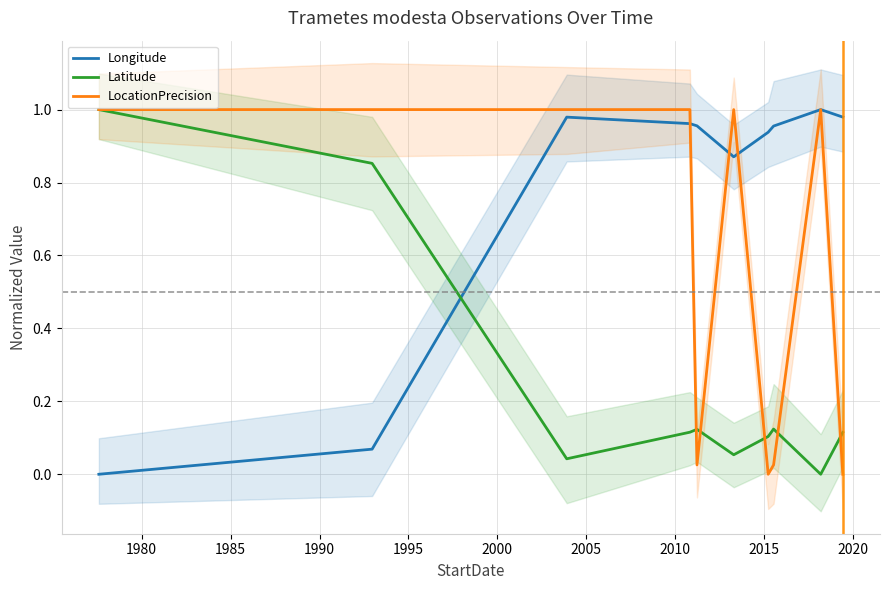

Rank the series by their average value, from highest to lowest.

Longitude, LocationPrecision, Latitude